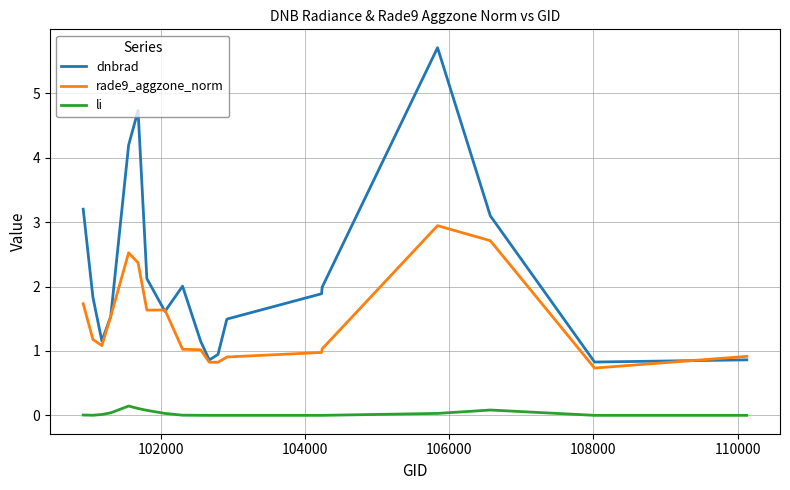

Which series has the widest spread of values?

dnbrad